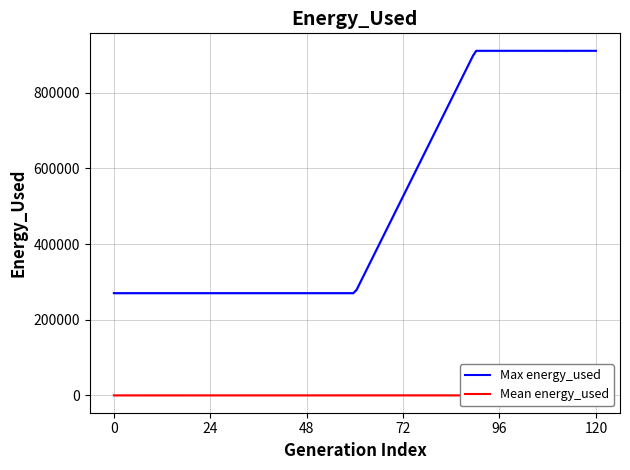

What is the maximum value for Max energy_used?

910829.0